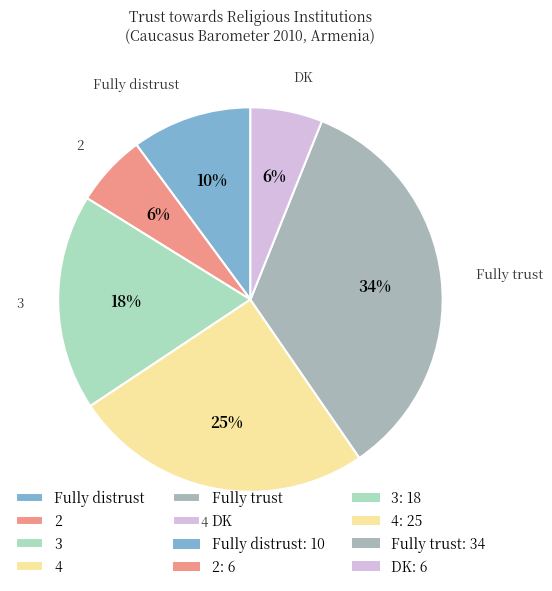

What percentage is the 2 slice, to the nearest percent?

6%